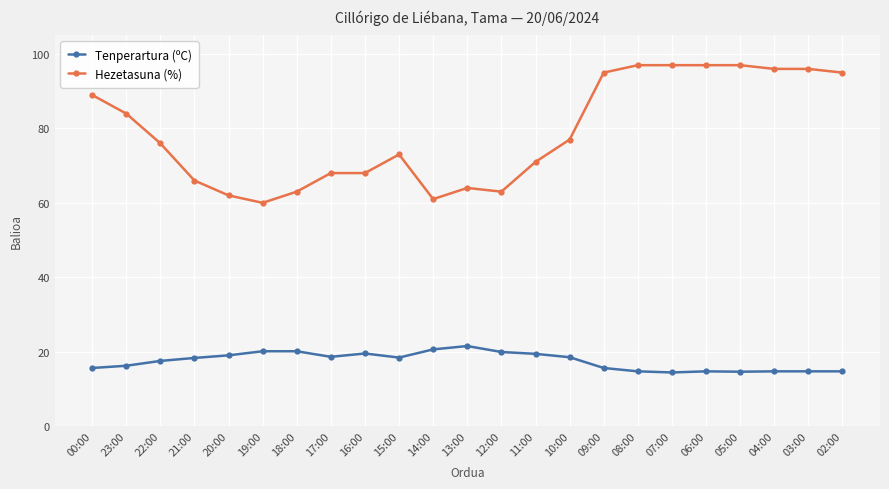

Is the value of Hezetasuna (%) at 13:00 greater than the value of Tenperartura (ºC) at 03:00?

Yes